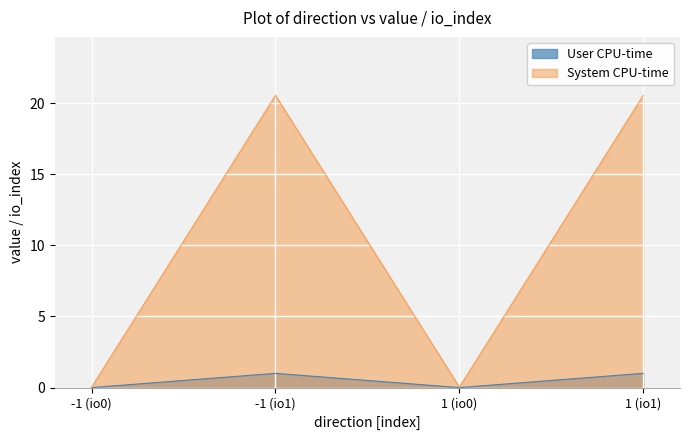

What is the highest value of the System CPU-time series?

20.6